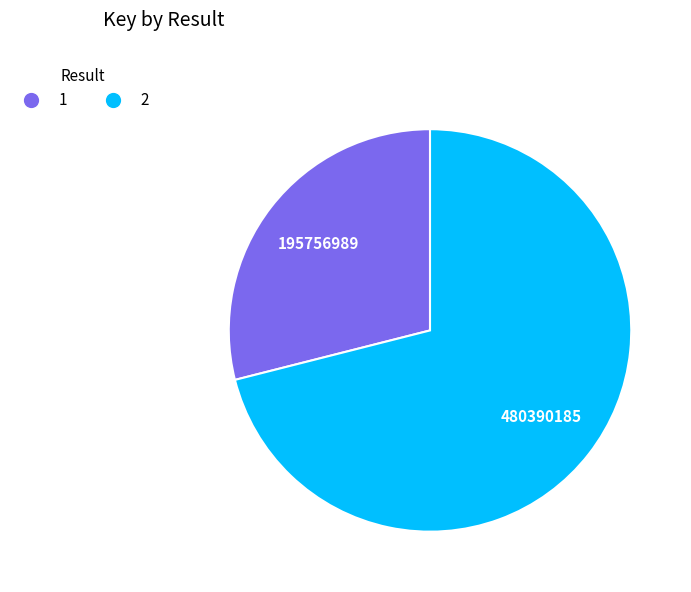

Between 2 and 1, which is larger?

2